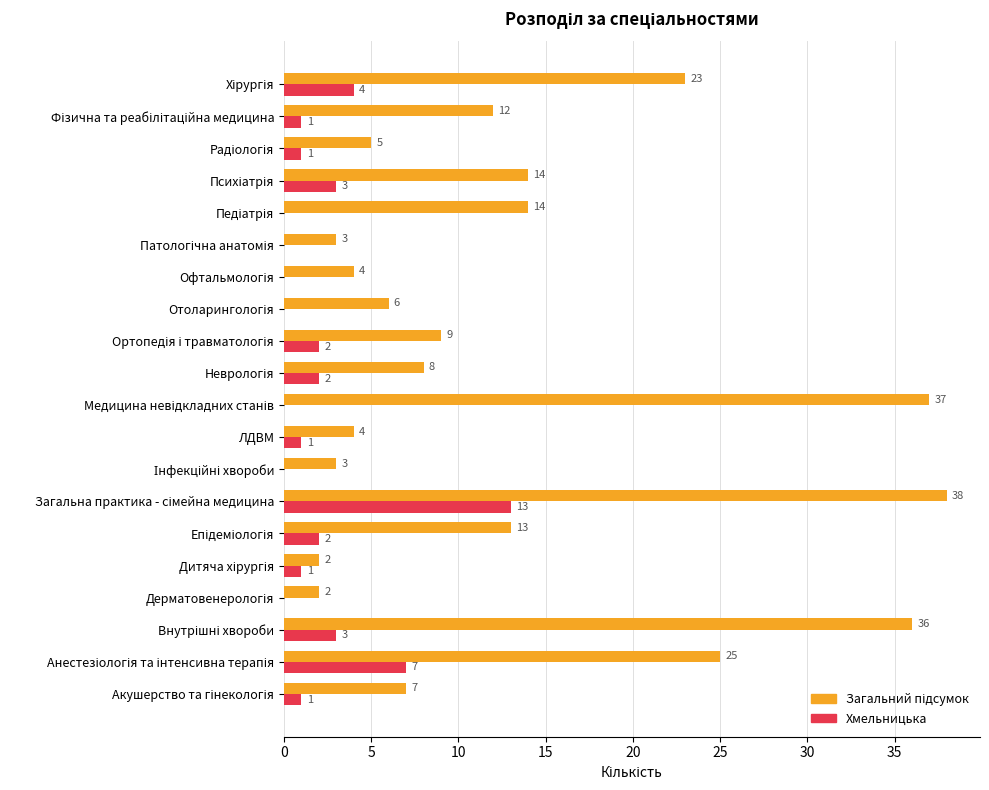

What is the greatest value displayed?

38